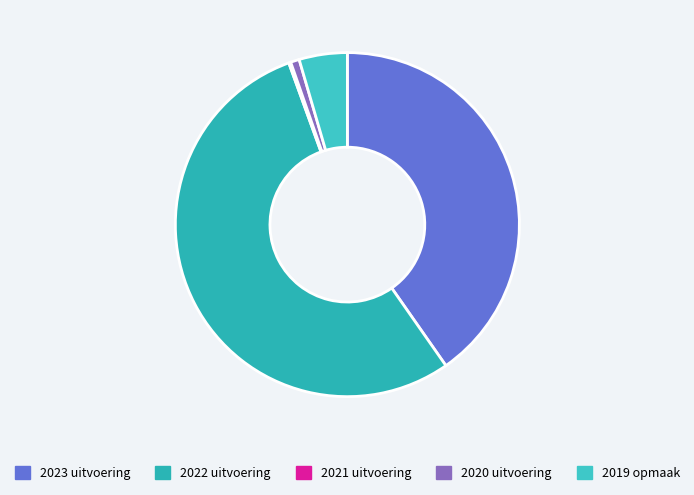

What is the change in value from 2022 uitvoering to 2020 uitvoering?

-2537